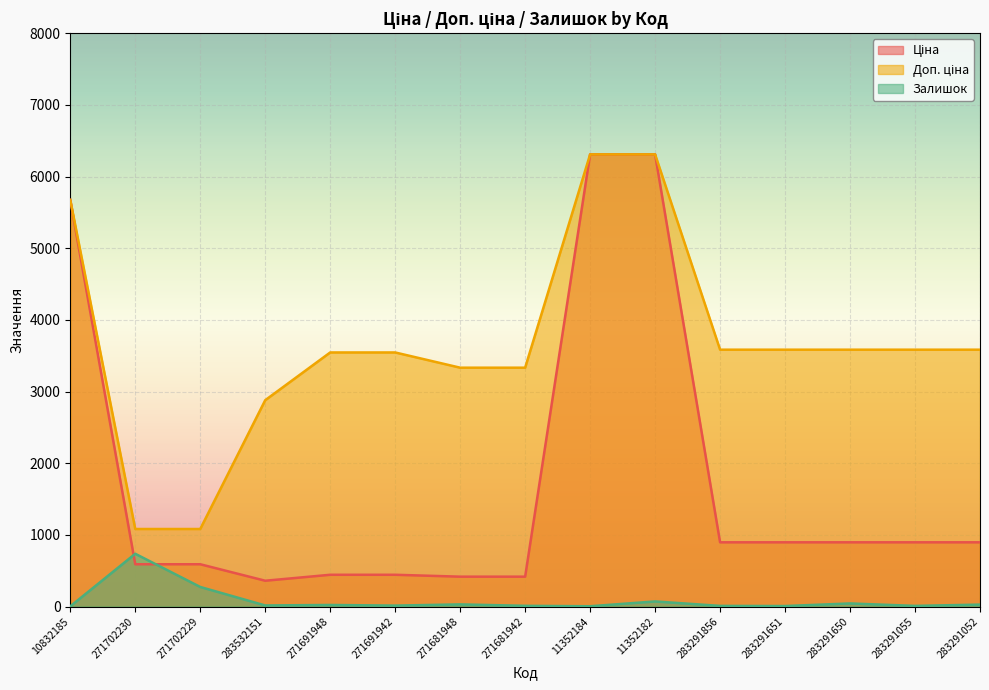

At which category does Залишок reach its first local peak?

271702230